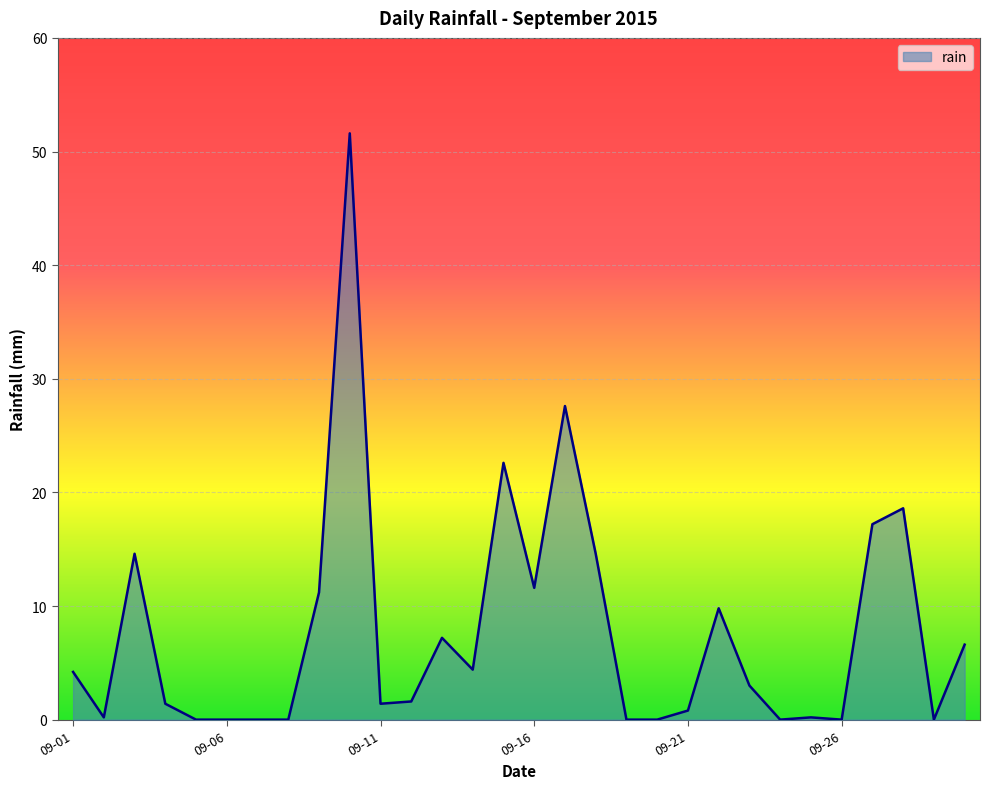

What is the maximum value shown in the chart?

51.6